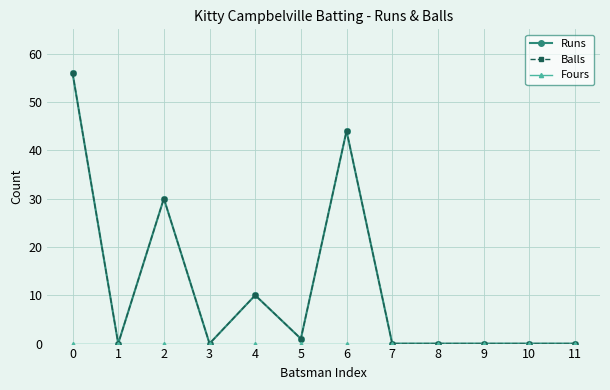

Is this an area chart (filled region under the line)?

No